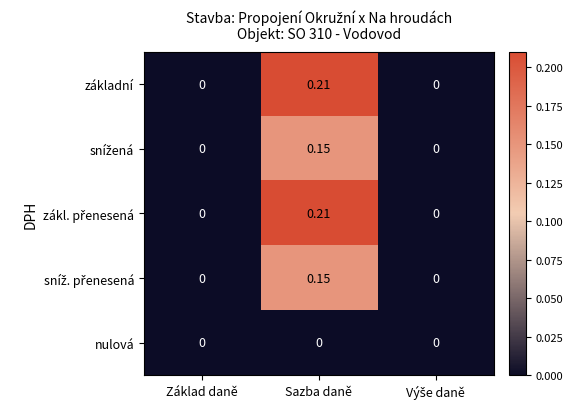

What is the difference between the highest and lowest values at Sazba daně?

0.2